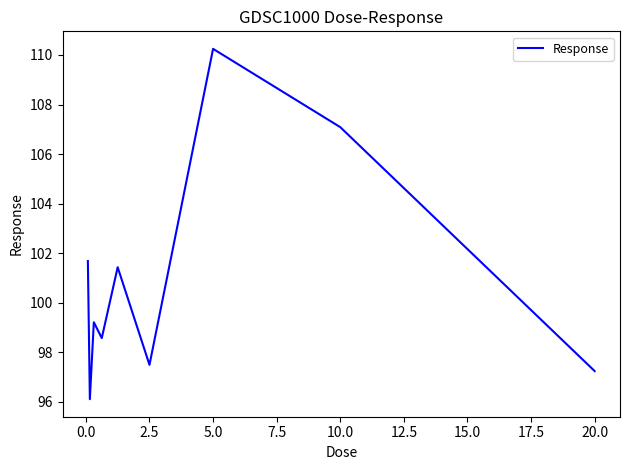

What is the greatest value displayed?

110.2